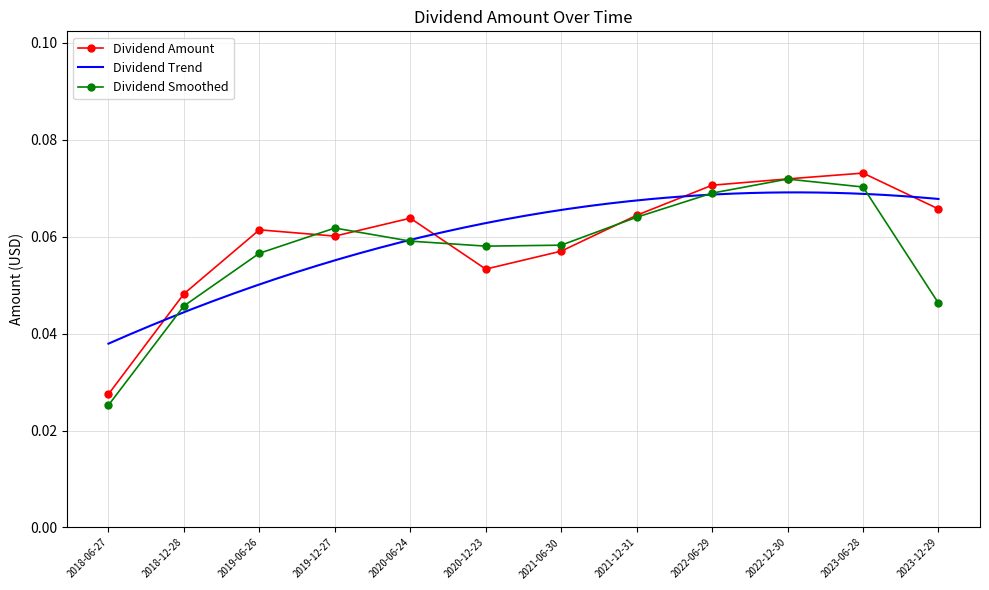

How many interior local valleys (lower than both neighbors) does the data have?

2